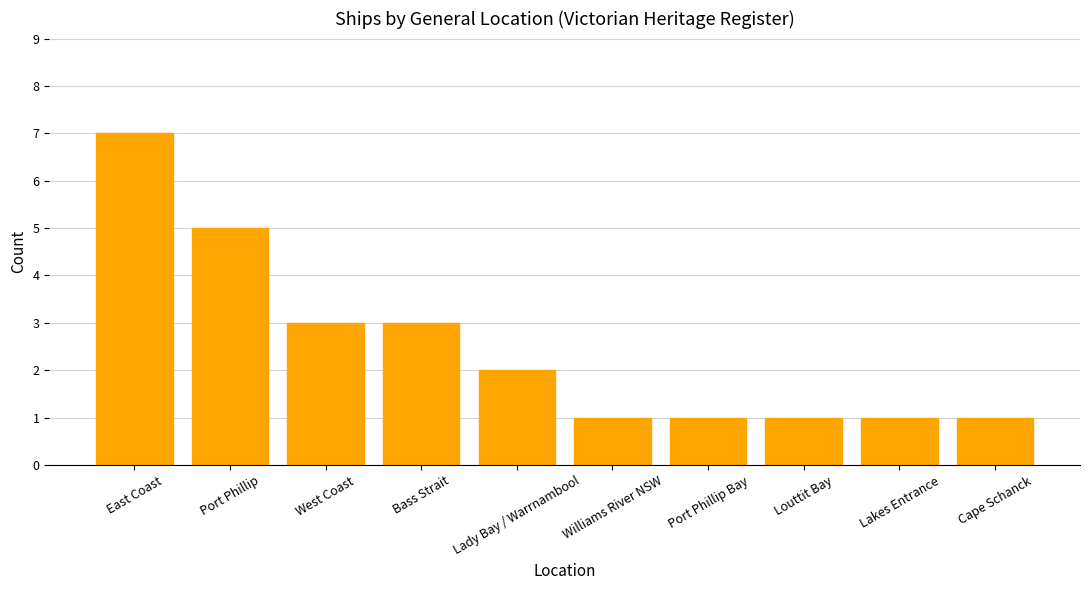

Count the number of data series in this chart.

1